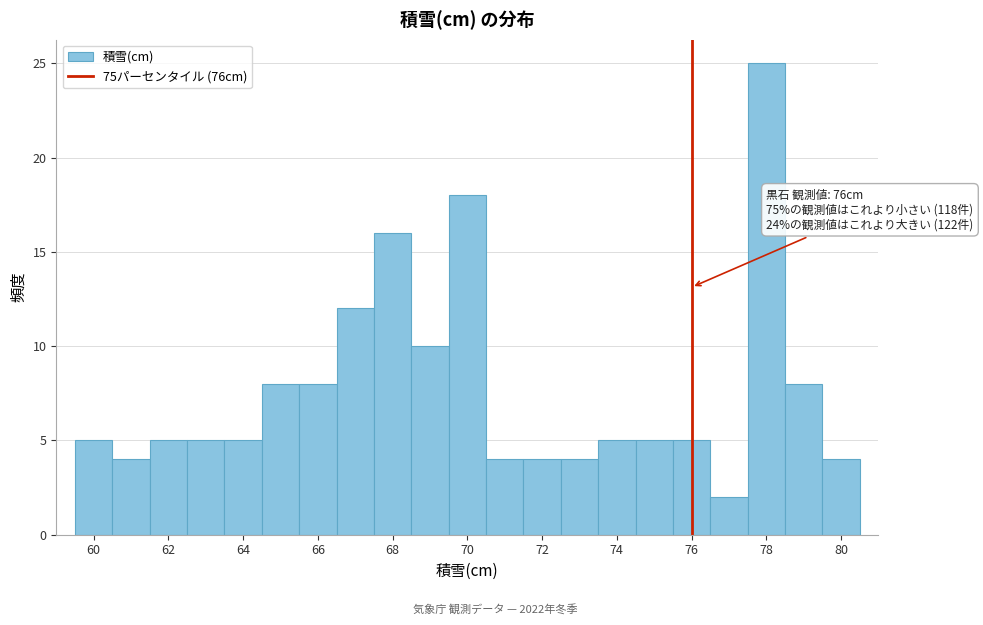

Over which range of the x-axis is the bar tallest?

77.5 to 78.5